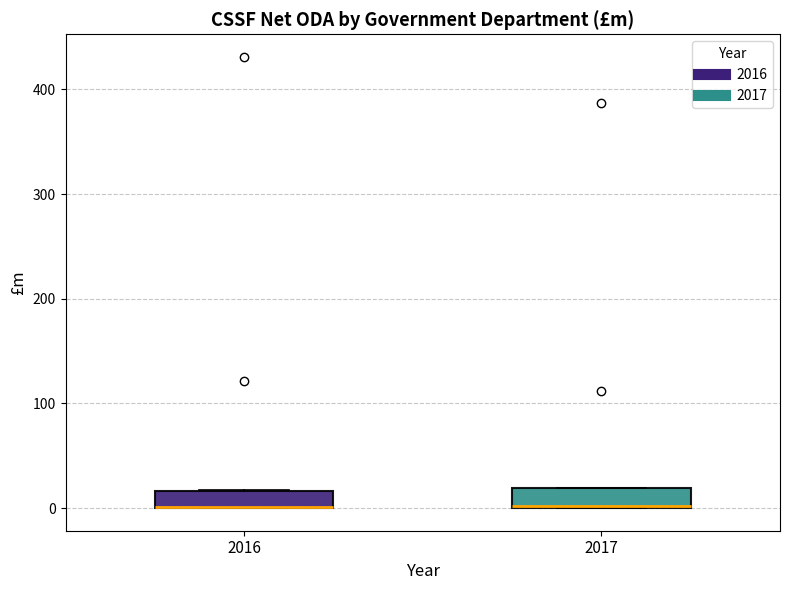

Reading left to right, read every box against the y-axis: the position of its median line, the range the box covers, and the ends of its whiskers. The values are not printed on the chart, so give them approximately, as read against the axis.

2016: median 0 (drawn on the box's lower edge), box 0 to 20, whiskers 0 to 20
2017: median 0 (drawn on the box's lower edge), box 0 to 20, whiskers 0 to 20